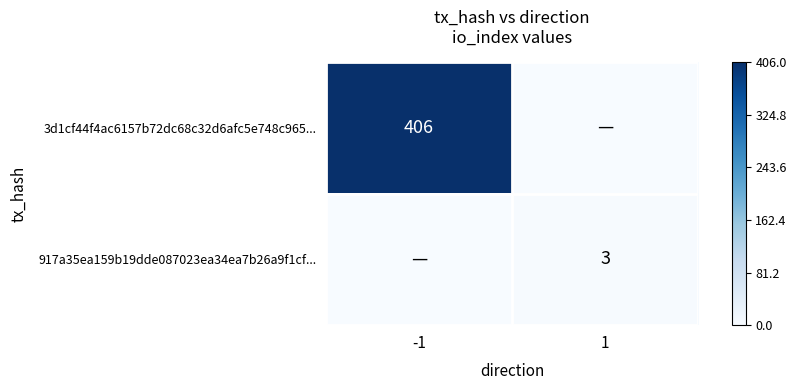

Which category has the lowest value across all series?

1